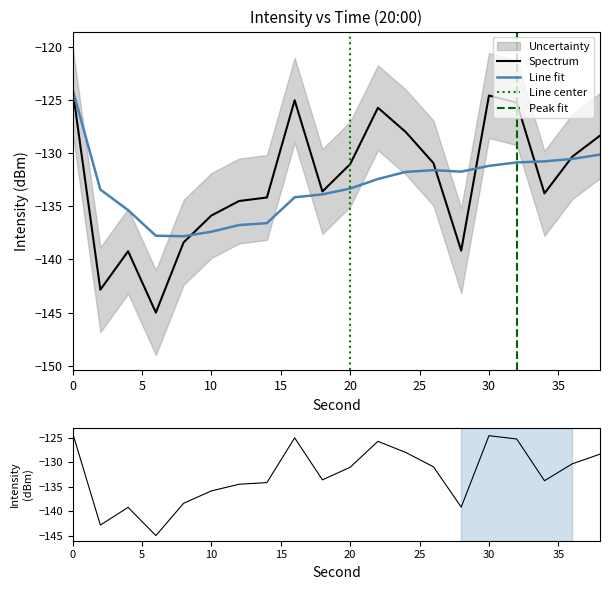

How many intersections are there between rolling_mean and intensity(dBm)?

5